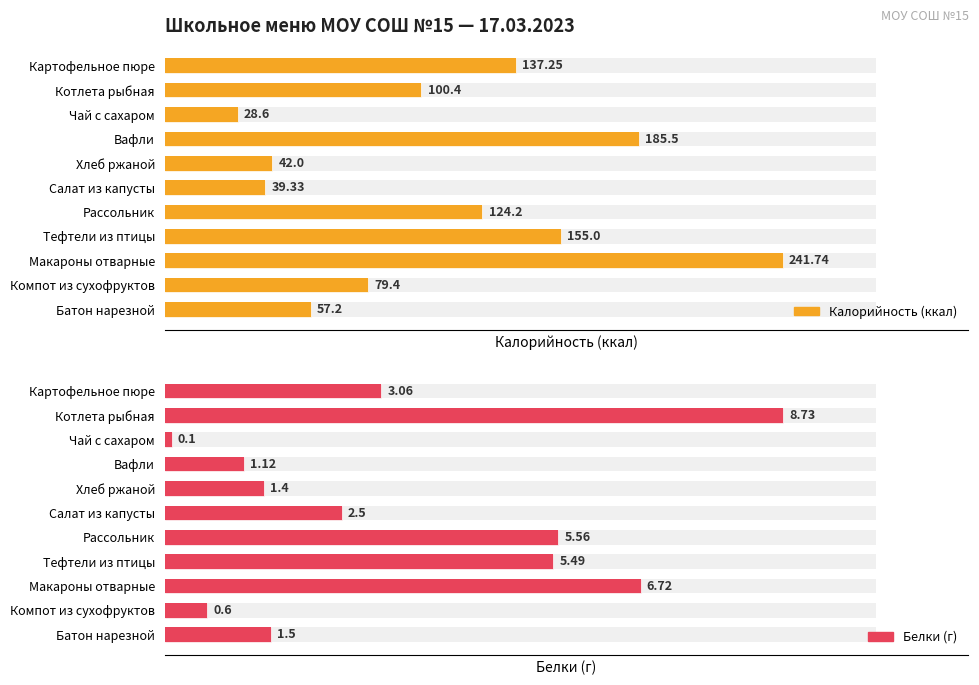

Which series has the widest spread of values?

Калорийность (ккал)